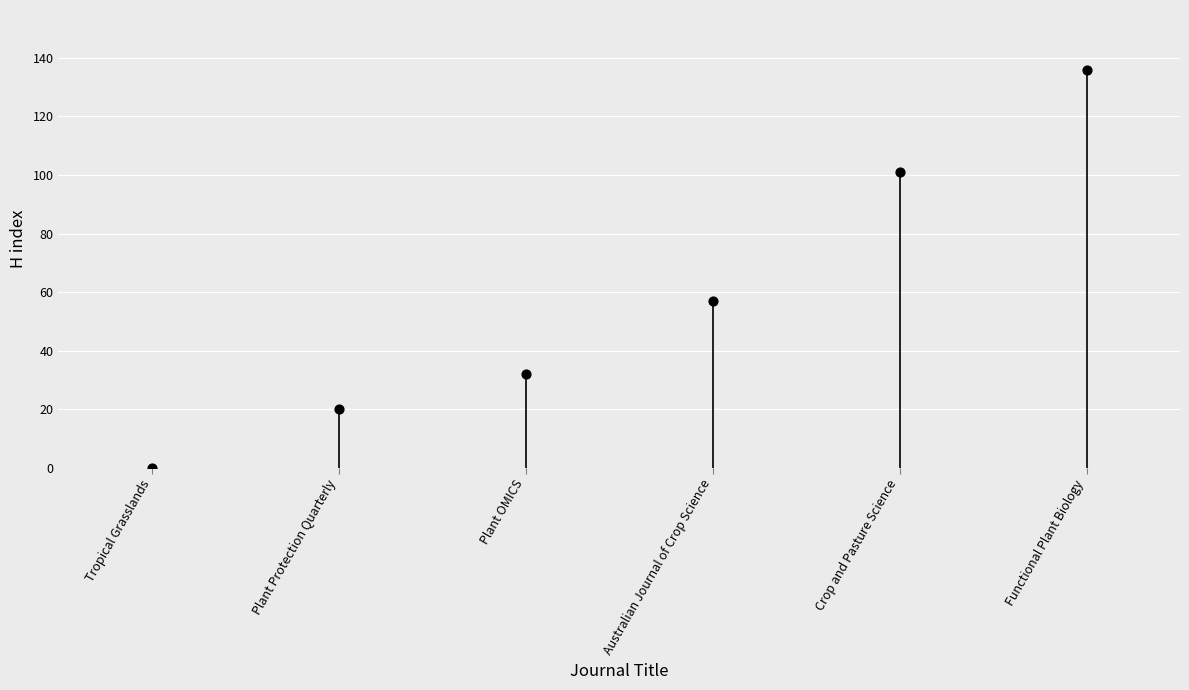

What is the range of Y values (max minus min)?

136